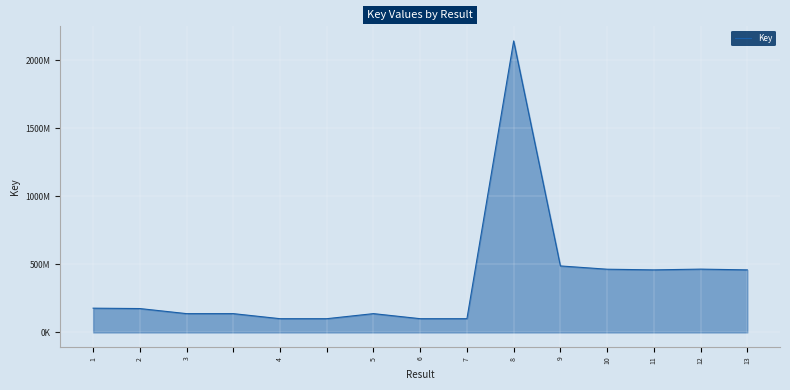

Does the chart display data point markers on the line(s)?

No